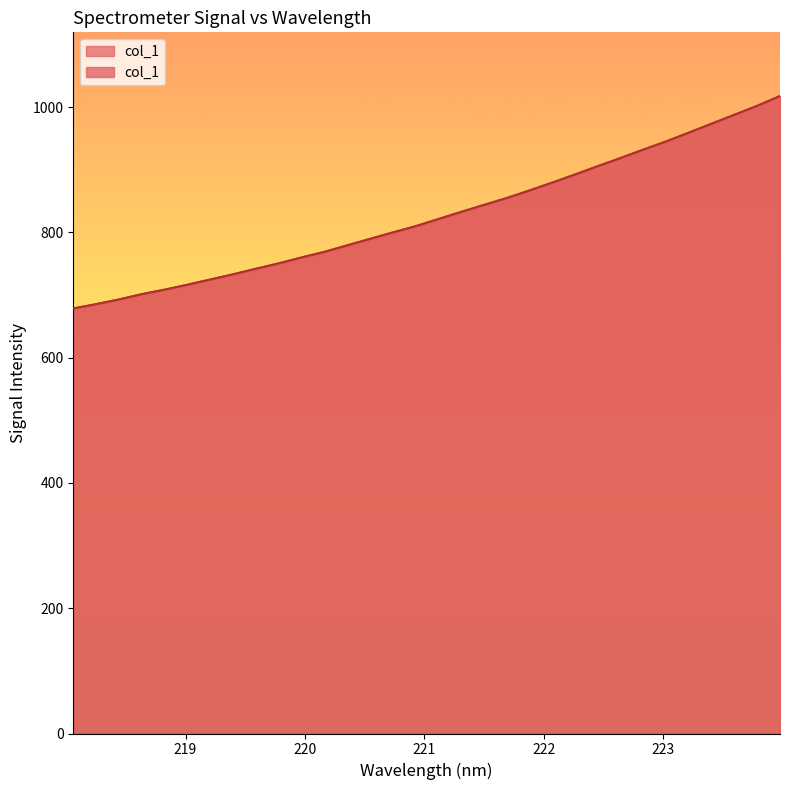

Reading right to left, what are all the values shown in this chart?

1017.5	1001.8	987.6	973.4	959.1	945.0	932.0	918.5	905.5	892.2	879.3	866.7	854.6	843.6	832.5	821.1	809.7	799.7	789.4	779.1	768.7	759.8	750.3	741.8	732.9	724.6	716.2	708.4	701.2	692.7	685.3	678.3